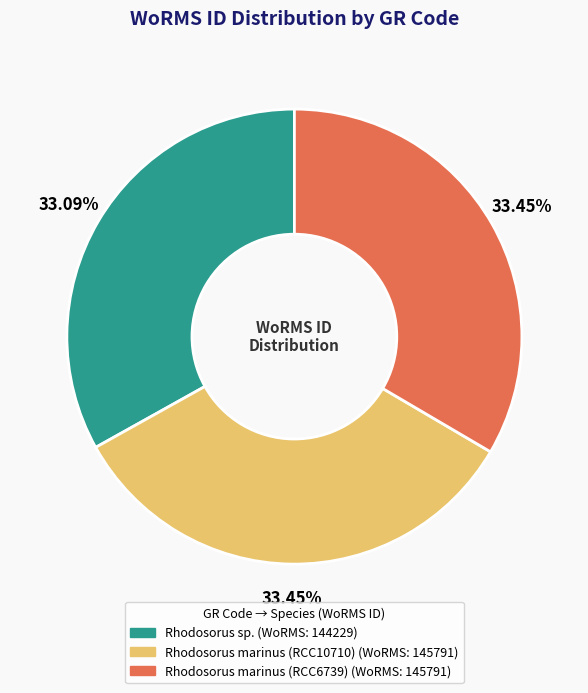

Is there any slice that represents more than half of the pie?

No